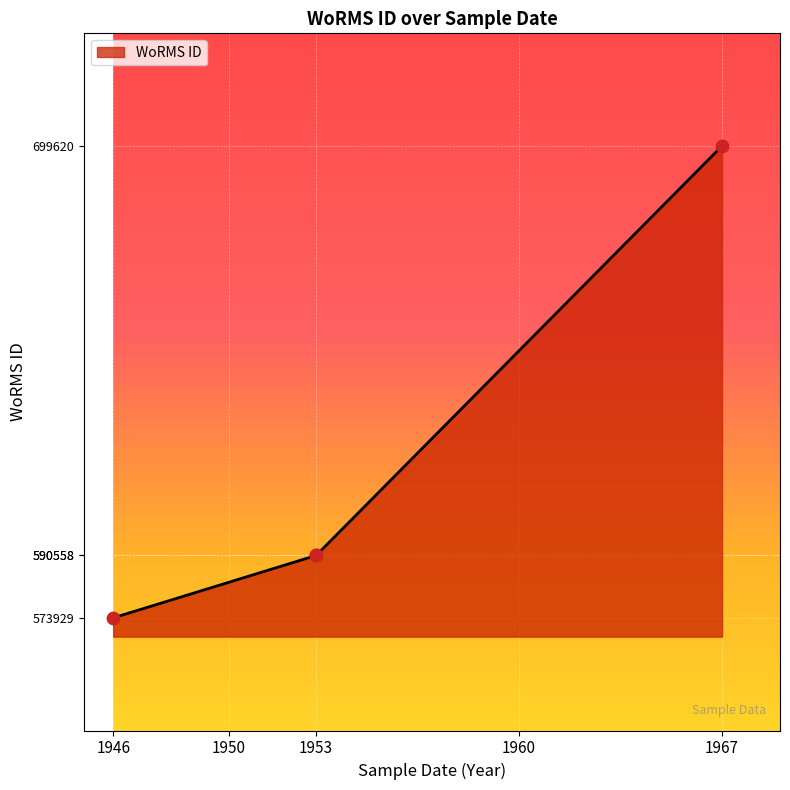

What is the ratio of the value at 1946 to the value at 1953?

1.0